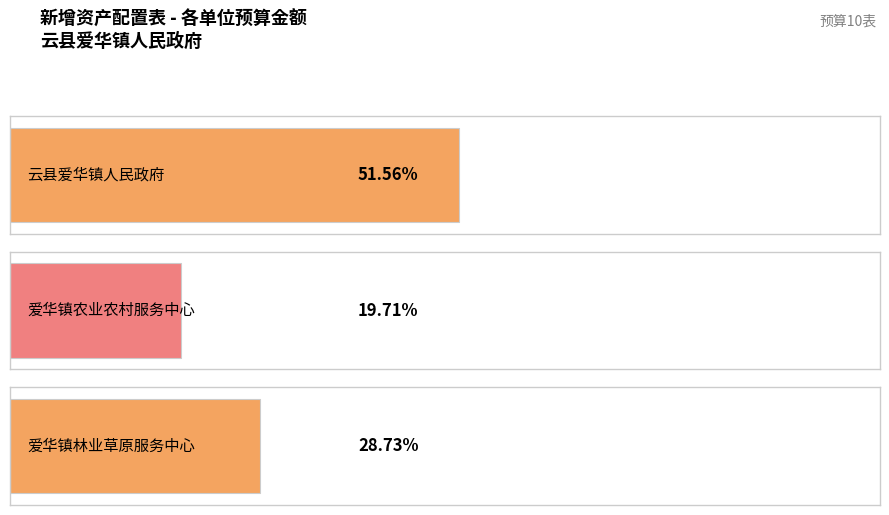

Which category has the highest value across all series?

云县爱华镇人民政府